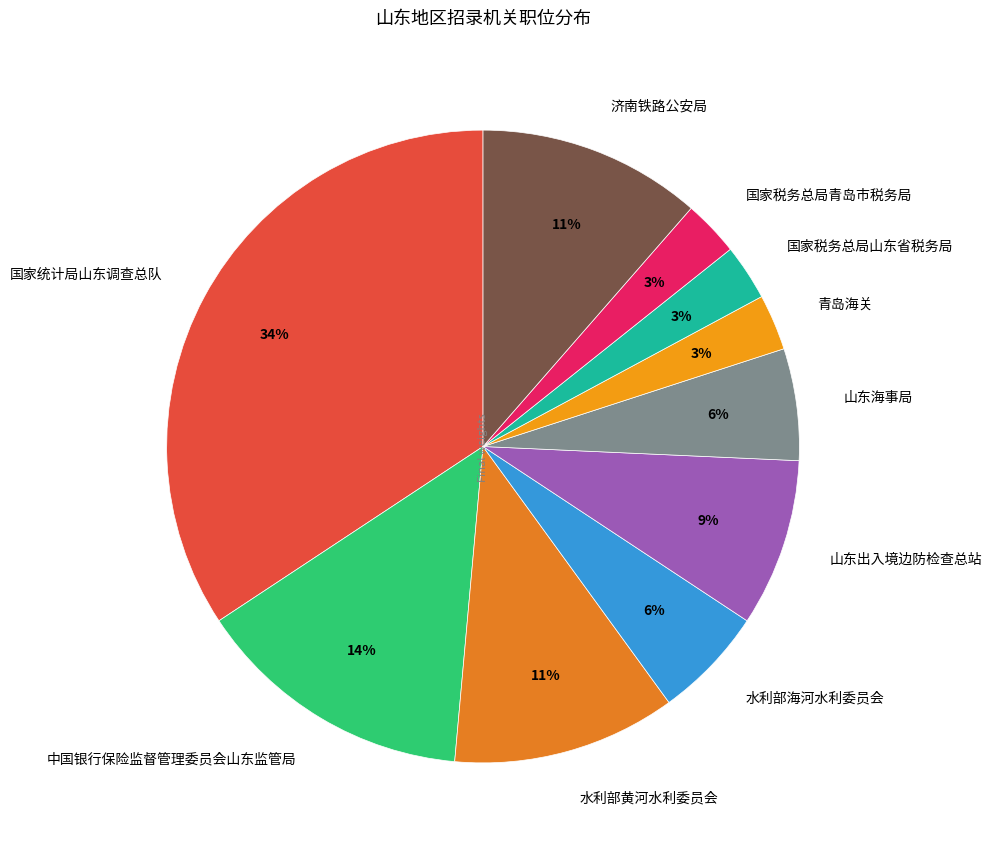

Is there any slice that represents more than half of the pie?

No